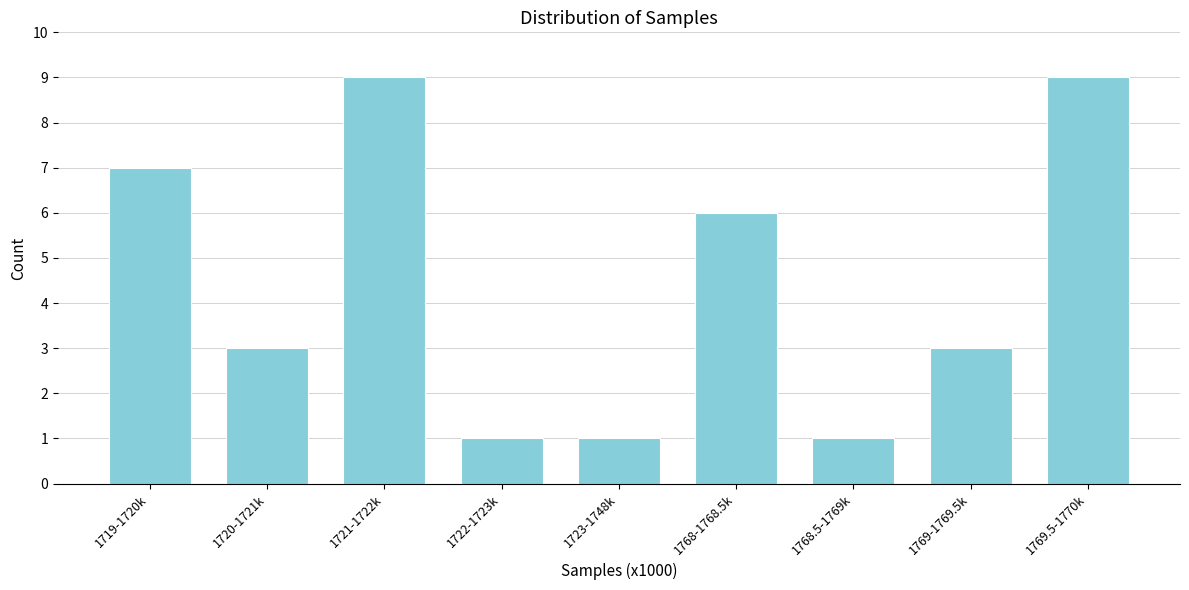

Reading left to right, transcribe all the data shown in this chart.

7	3	9	1	1	6	1	3	9